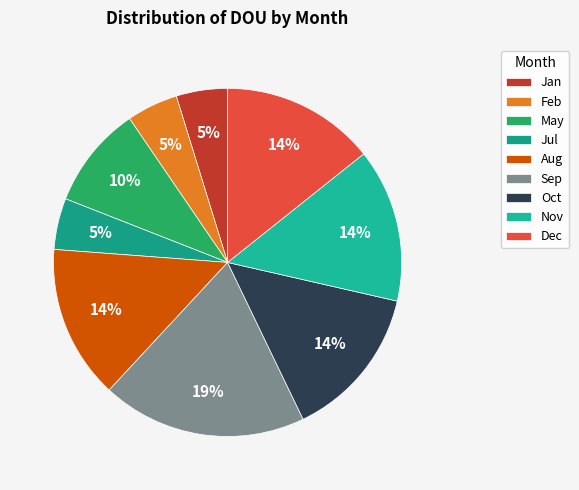

To the nearest percent, what is the combined percentage of Jul and Dec?

19%